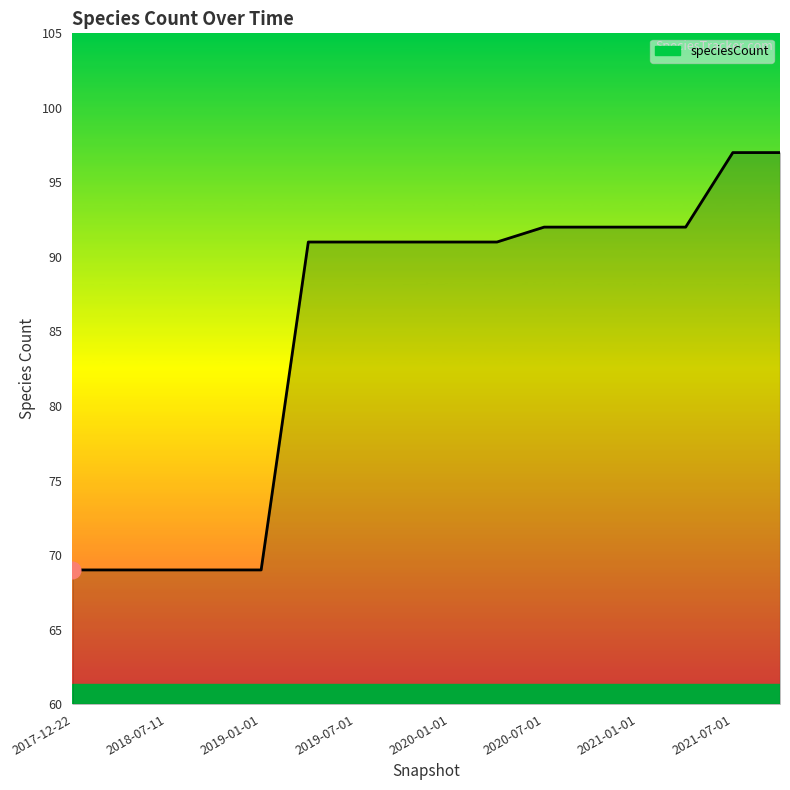

What is the difference between the maximum and minimum values?

28